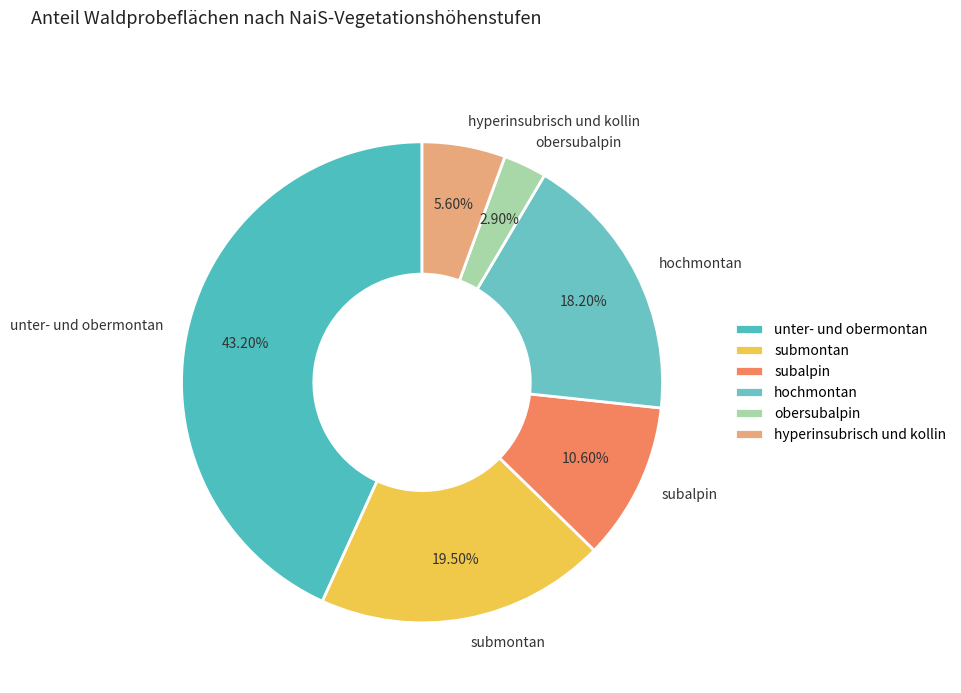

How many slices are in this pie chart?

6